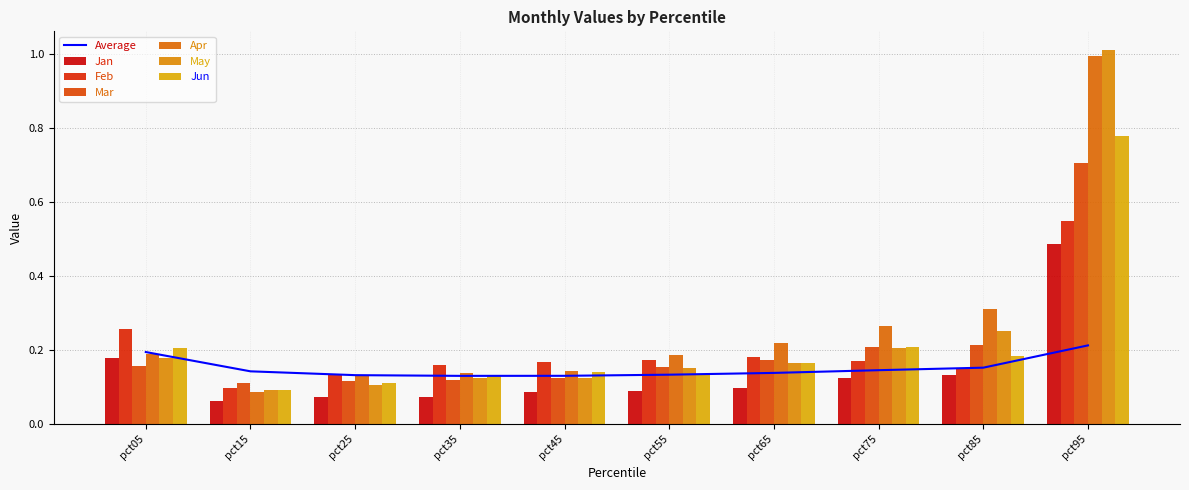

What is the sum of all Jun values?

2.1